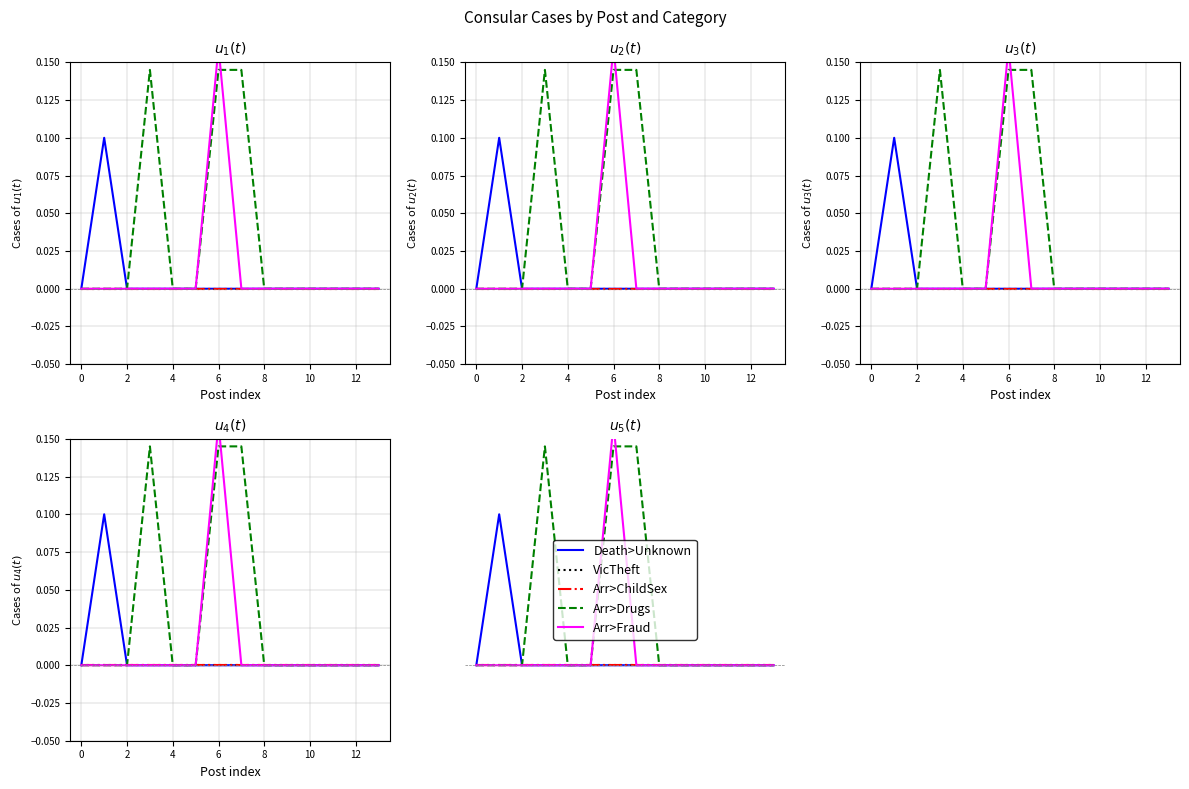

Between 7 and 2, which is larger?

2